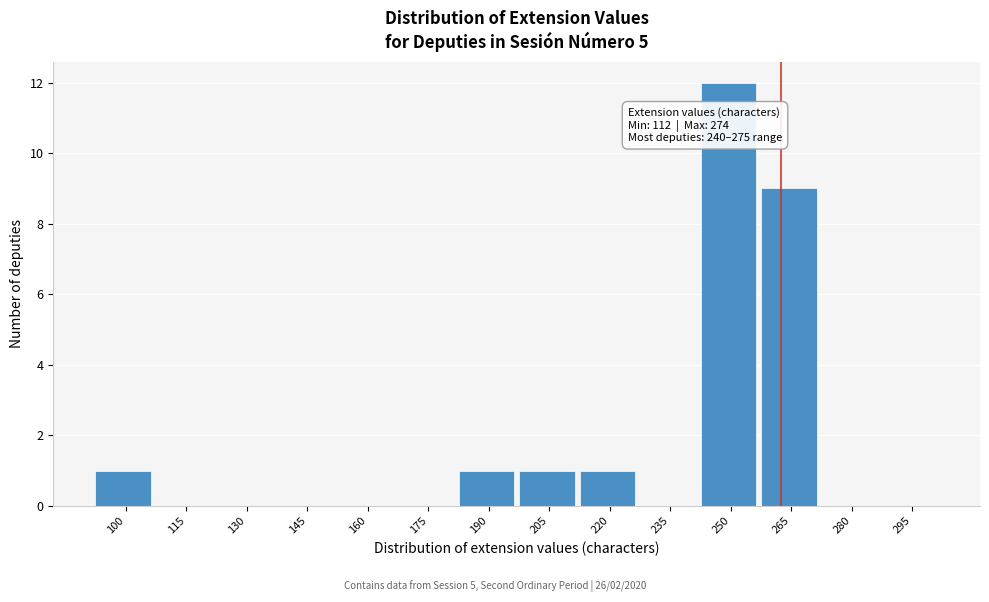

Reading left to right, what are all the values shown in this chart?

100=1	115=0	130=0	145=0	160=0	175=0	190=1	205=1	220=1	235=0	250=12	265=9	280=0	295=0